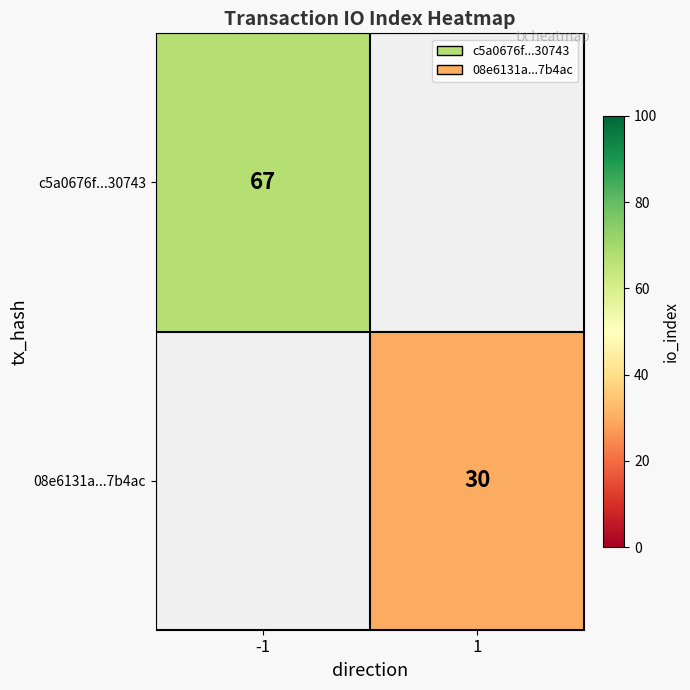

The value of 08e6131a...7b4ac at 1 is 30. True or false?

True